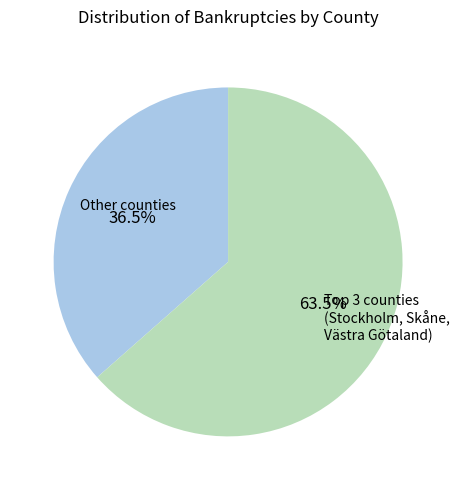

Is there any slice that represents more than half of the pie?

Yes